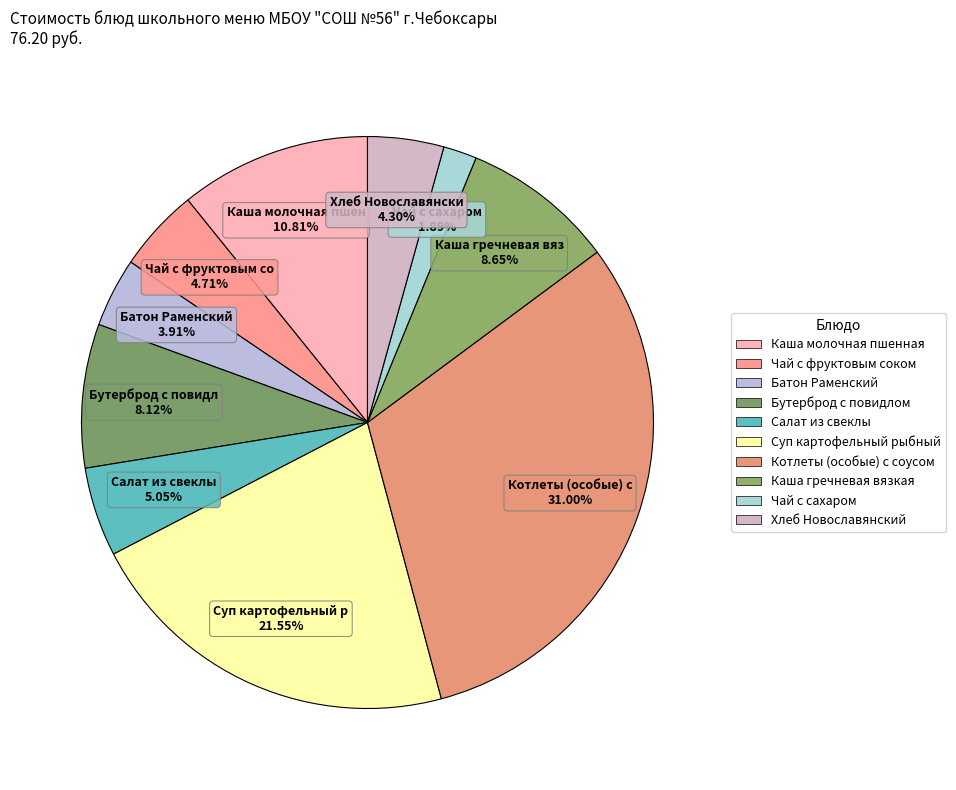

Which has a higher value, Каша гречневая вязкая or Каша молочная пшенная?

Каша молочная пшенная